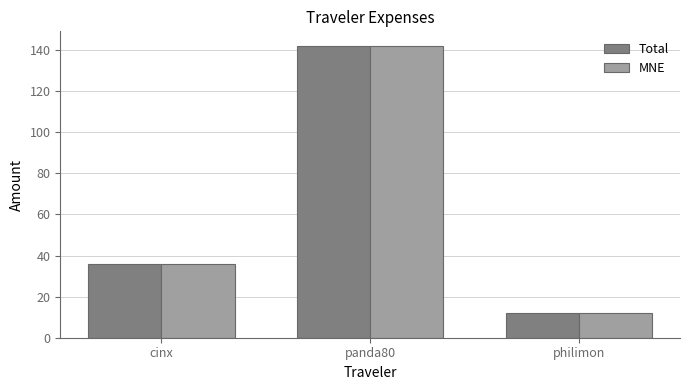

The value of MNE at cinx is 11.8. True or false?

False